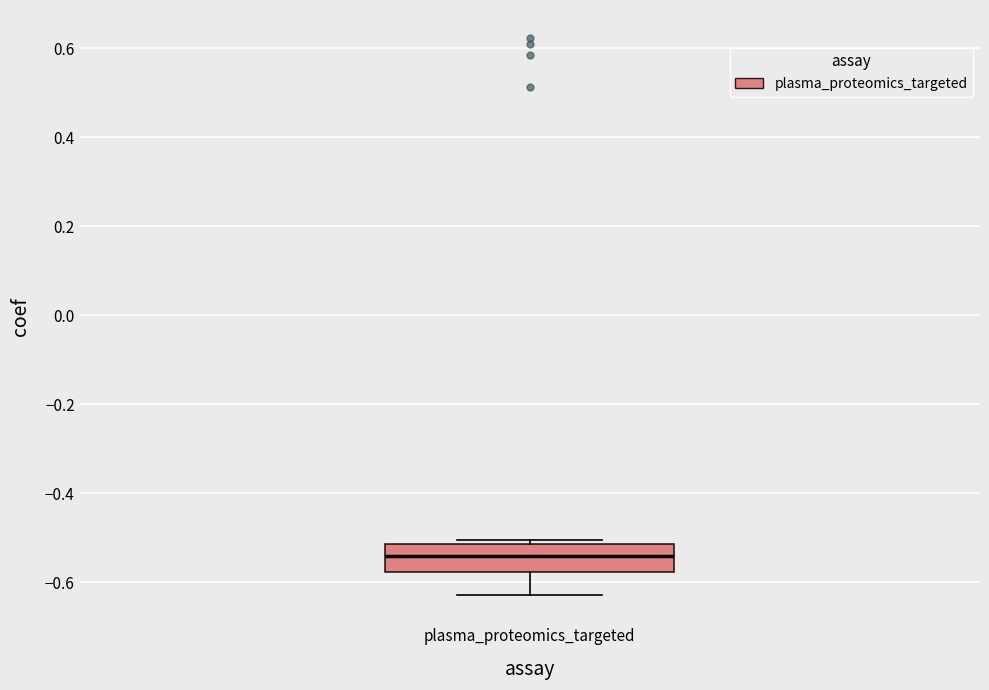

Where is the upper edge of the box for plasma_proteomics_targeted on the y-axis? The values are not printed on the chart, so give them approximately, as read against the axis.

-0.52